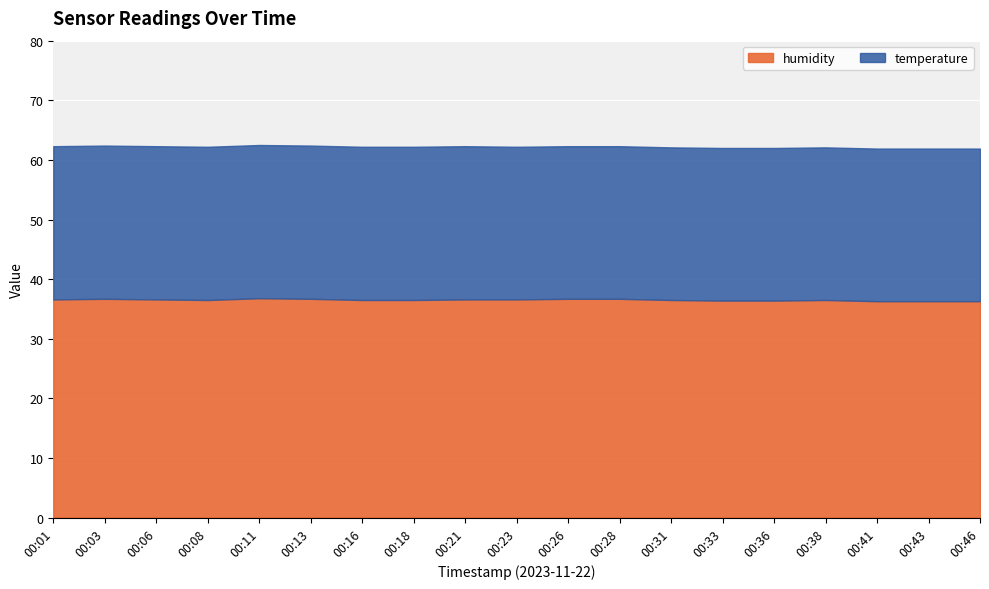

What is the approximate value of humidity at 00:28?

36.7